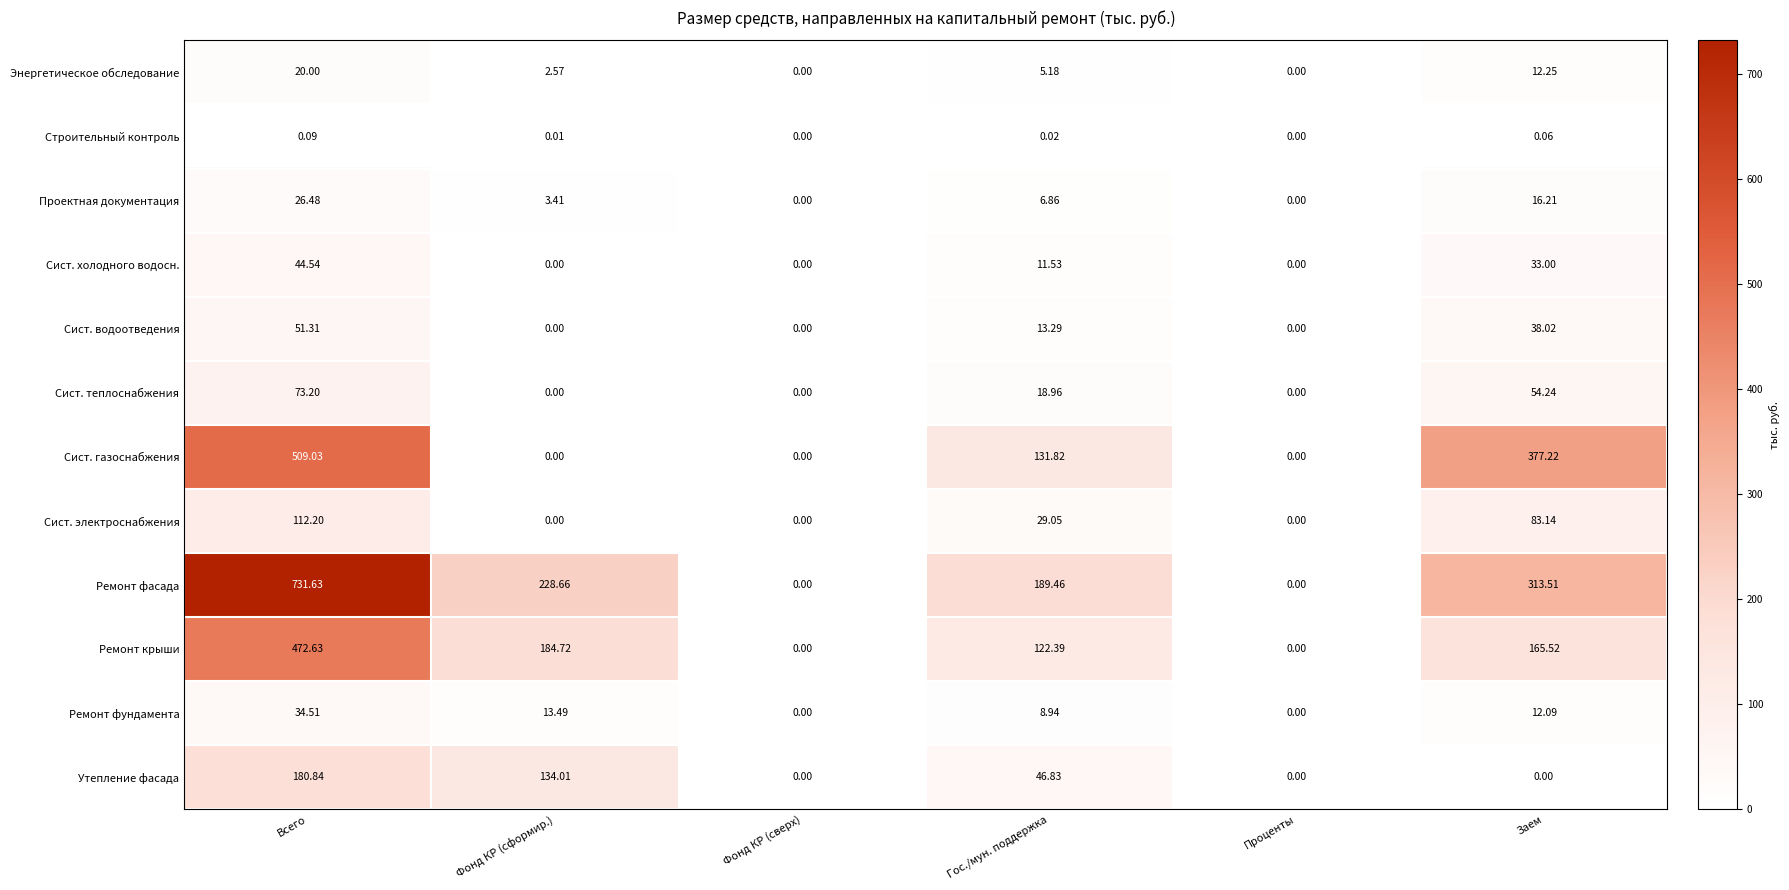

How many data points in Утепление фасада are less than 46?

3